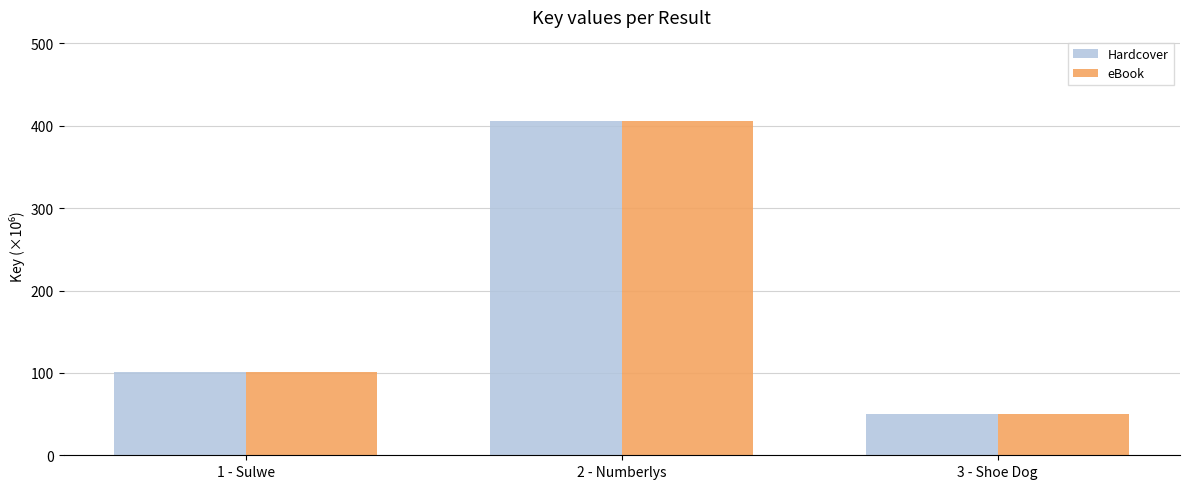

What is the value of the Hardcover bar at the 2nd from the left?

406.3